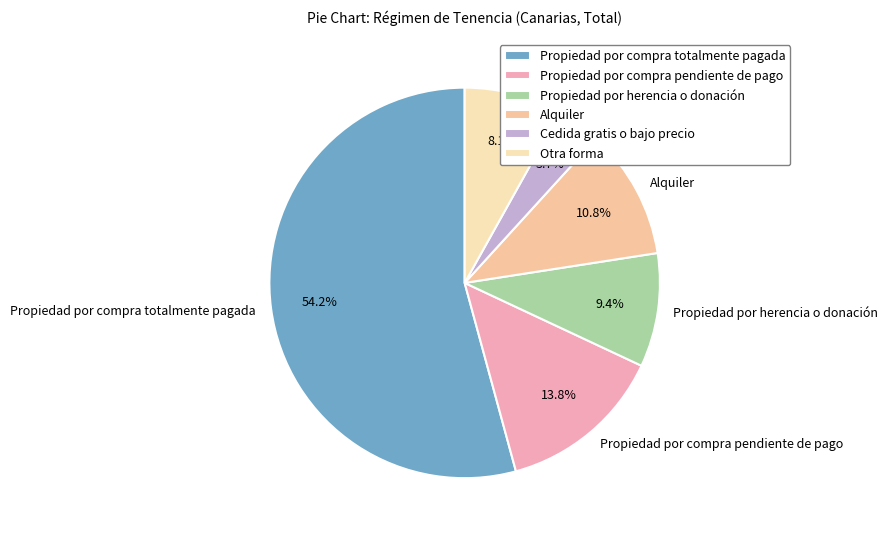

To the nearest percent, what is the combined percentage of Propiedad por herencia o donación and Cedida gratis o bajo precio?

13%